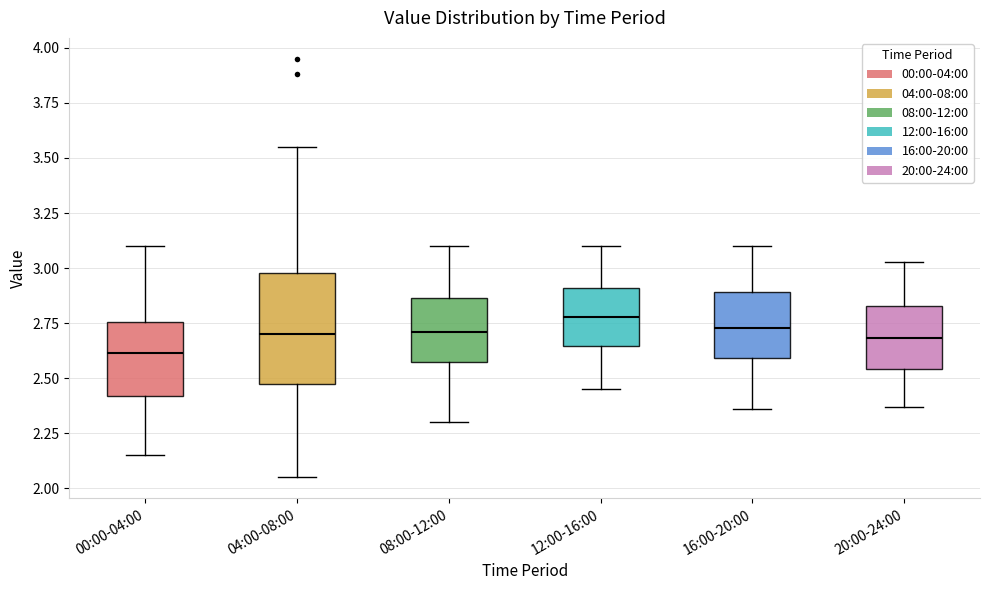

Reading left to right, read every box against the y-axis: the position of its median line, the range the box covers, and the ends of its whiskers. The values are not printed on the chart, so give them approximately, as read against the axis.

00:00-04:00: median 2.60, box 2.40 to 2.75, whiskers 2.15 to 3.10
04:00-08:00: median 2.70, box 2.50 to 3.00, whiskers 2.05 to 3.55
08:00-12:00: median 2.70, box 2.55 to 2.85, whiskers 2.30 to 3.10
12:00-16:00: median 2.80, box 2.65 to 2.90, whiskers 2.45 to 3.10
16:00-20:00: median 2.75, box 2.60 to 2.90, whiskers 2.35 to 3.10
20:00-24:00: median 2.70, box 2.55 to 2.85, whiskers 2.35 to 3.05